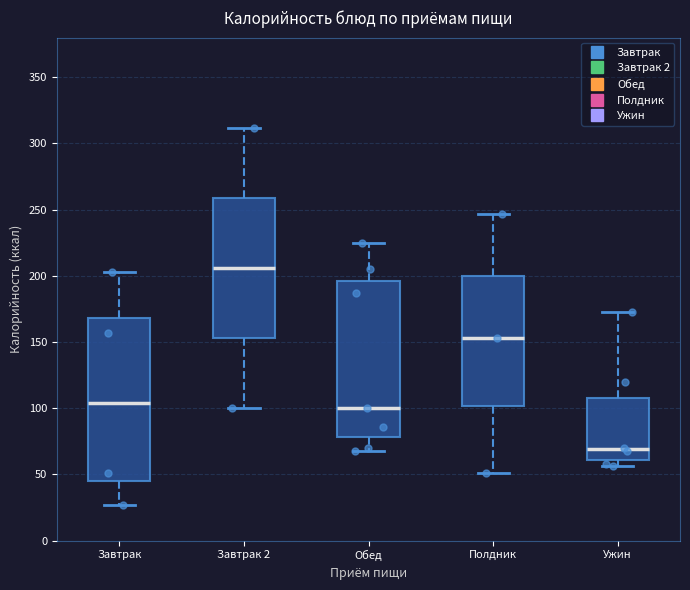

Where does the upper whisker of the box for Ужин end on the y-axis? The values are not printed on the chart, so give them approximately, as read against the axis.

175